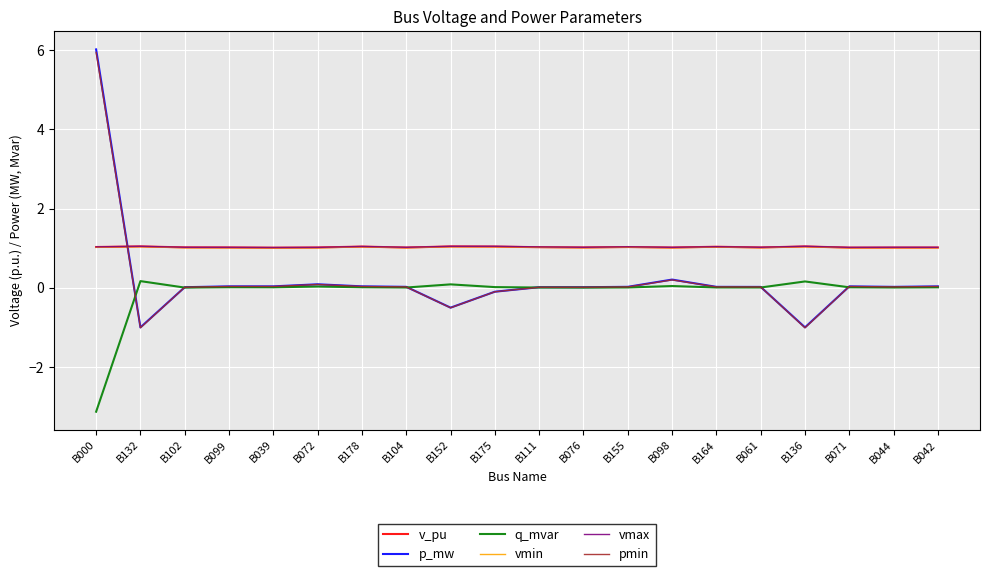

What are all the series names shown in the legend?

v_pu, p_mw, q_mvar, vmin, vmax, pmin